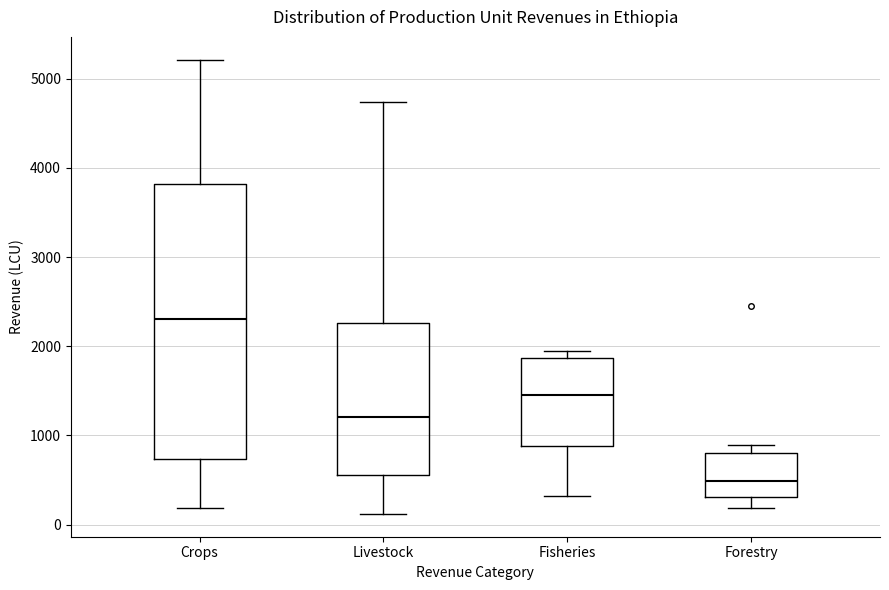

Which box is the tallest, from its lower edge to its upper edge?

Crops